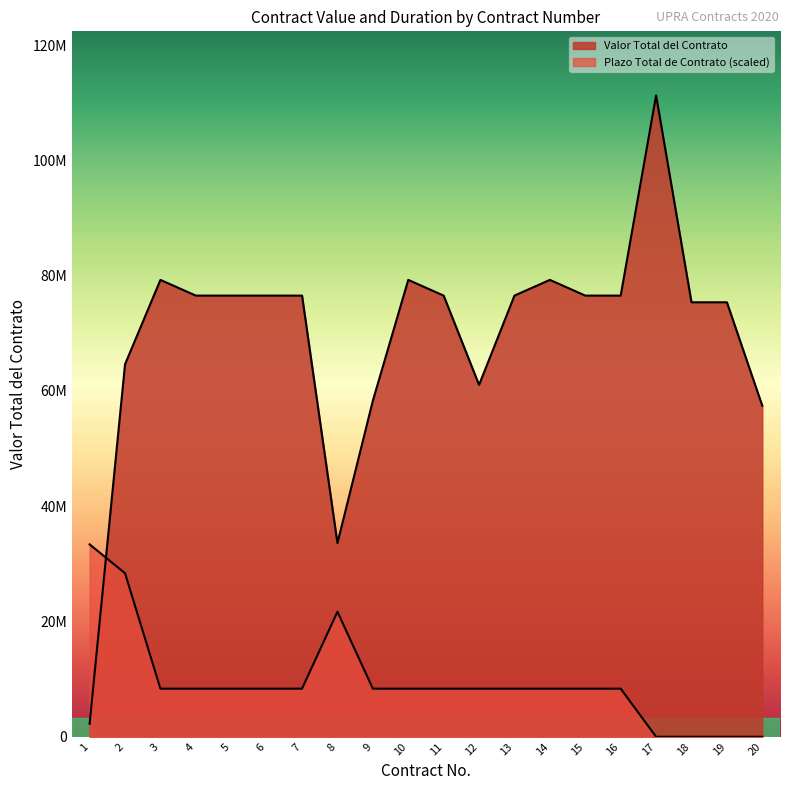

How many series are shown in this chart?

2